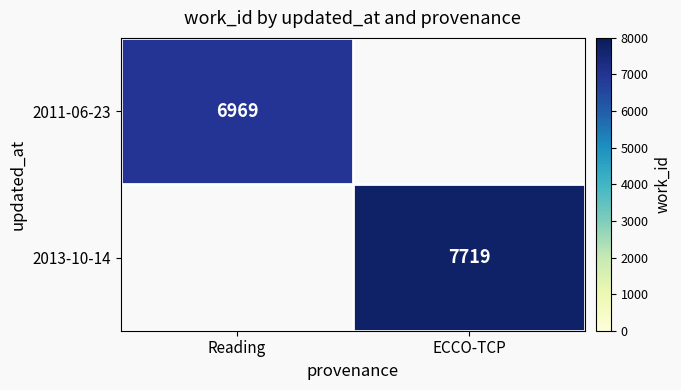

The 2011-06-23 series shows 6969 at Reading. True or false?

True